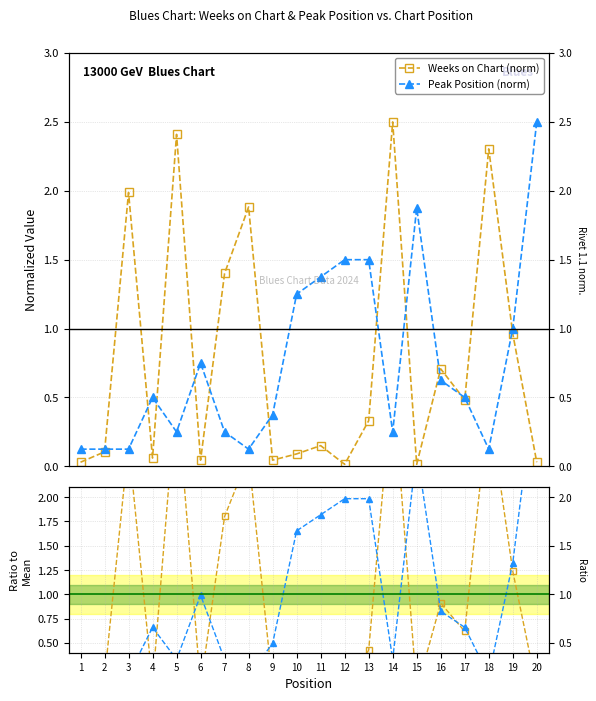

Reading right to left, transcribe all the data shown in this chart.

Weeks on Chart (norm): 20=0.0	19=1.0	18=2.3	17=0.5	16=0.7	15=0.0	14=2.5	13=0.3	12=0.0	11=0.2	10=0.1	9=0.0	8=1.9	7=1.4	6=0.0	5=2.4	4=0.1	3=2.0	2=0.1	1=0.0
Peak Position (norm): 20=2.5	19=1.0	18=0.1	17=0.5	16=0.6	15=1.9	14=0.2	13=1.5	12=1.5	11=1.4	10=1.2	9=0.4	8=0.1	7=0.2	6=0.8	5=0.2	4=0.5	3=0.1	2=0.1	1=0.1
Weeks on Chart: 20=0.0	19=1.2	18=3.0	17=0.6	16=0.9	15=0.0	14=3.2	13=0.4	12=0.0	11=0.2	10=0.1	9=0.1	8=2.4	7=1.8	6=0.1	5=3.1	4=0.1	3=2.6	2=0.1	1=0.0
Peak Position: 20=3.3	19=1.3	18=0.2	17=0.7	16=0.8	15=2.5	14=0.3	13=2.0	12=2.0	11=1.8	10=1.7	9=0.5	8=0.2	7=0.3	6=1.0	5=0.3	4=0.7	3=0.2	2=0.2	1=0.2